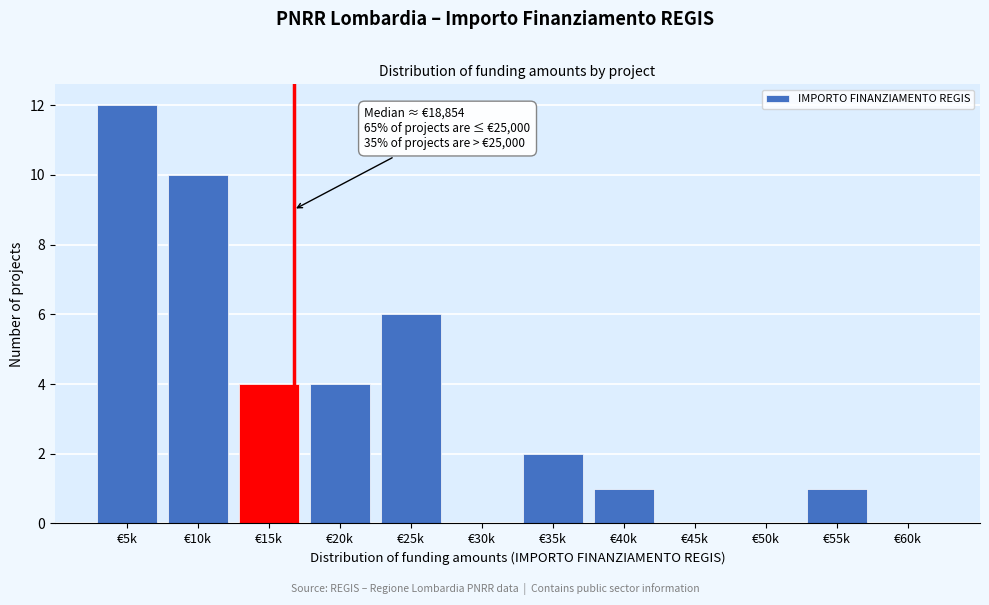

Reading left to right, extract all data points from this chart.

€5k=12	€10k=10	€15k=4	€20k=4	€25k=6	€30k=0	€35k=2	€40k=1	€45k=0	€50k=0	€55k=1	€60k=0